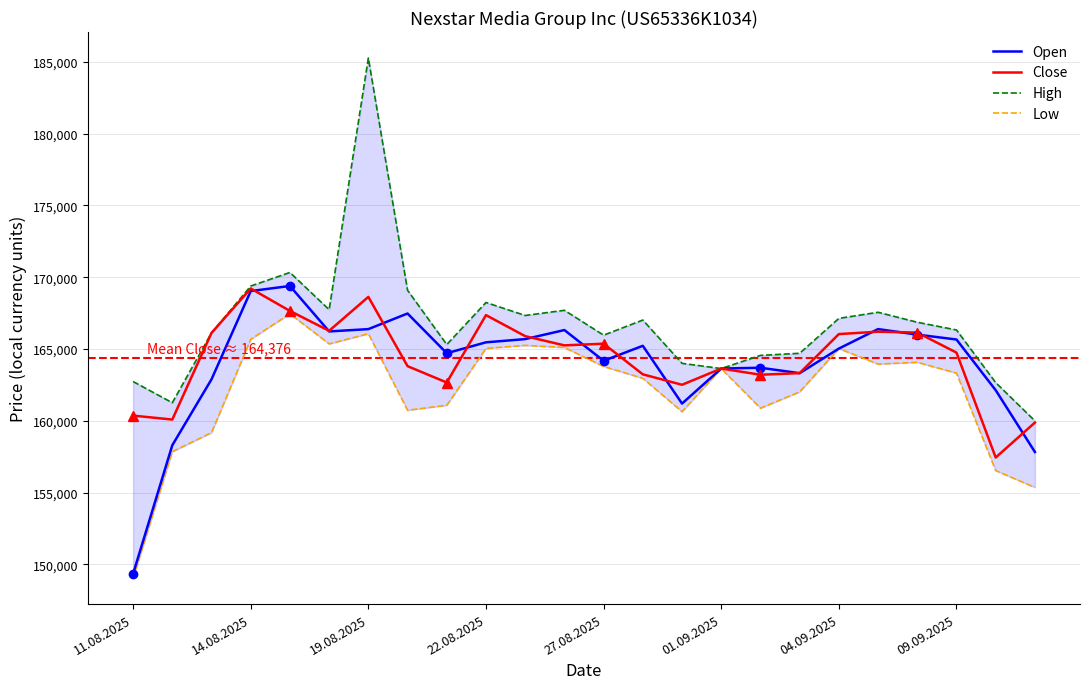

What is the maximum value for Close?

169214